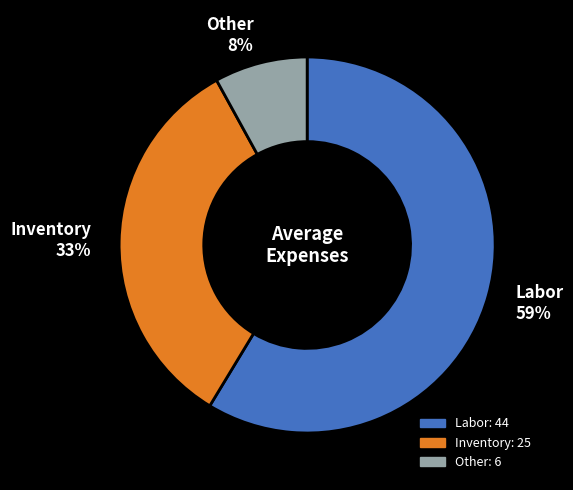

How many slices are in this pie chart?

3